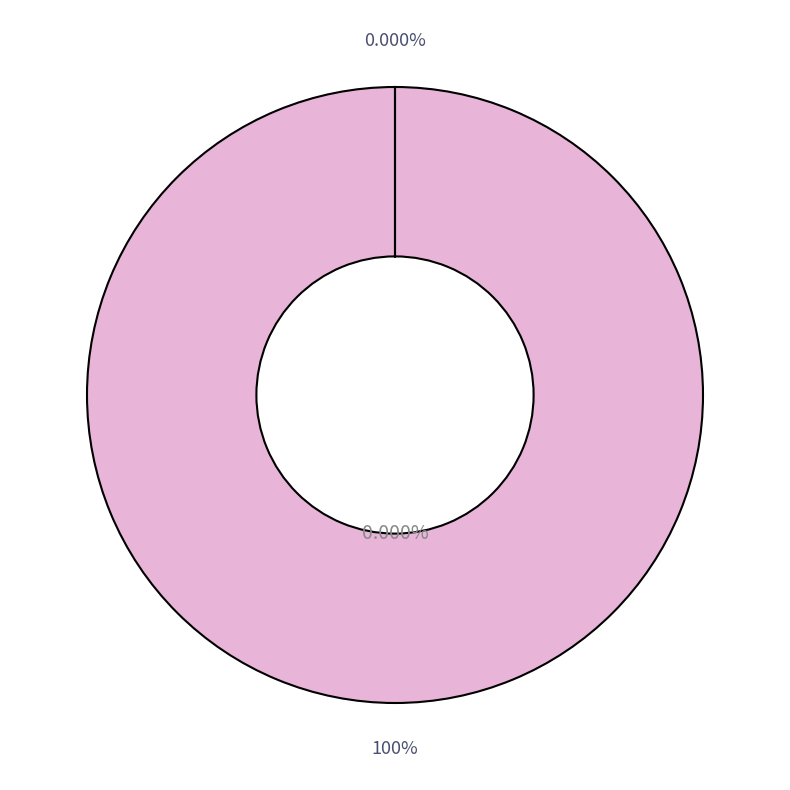

The Atmosfera slice represents 0% of the pie. True or false?

True